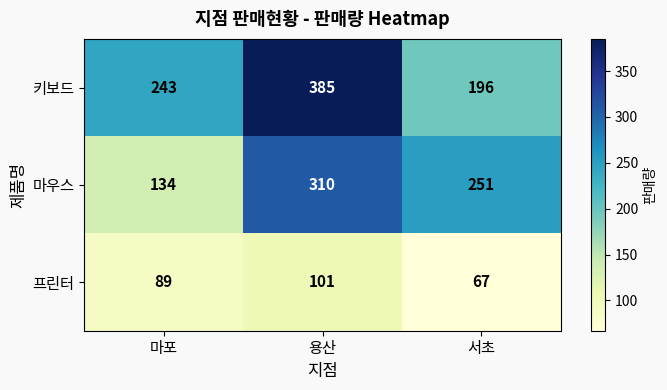

What is the difference between the highest and lowest values at 마포?

154